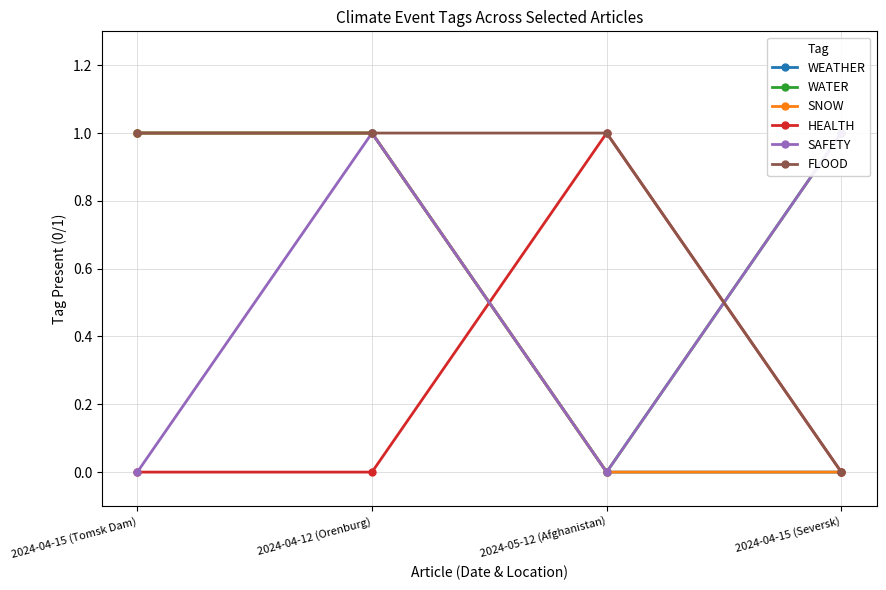

At which category is the sum across all series the highest?

2024-04-12 (Orenburg)